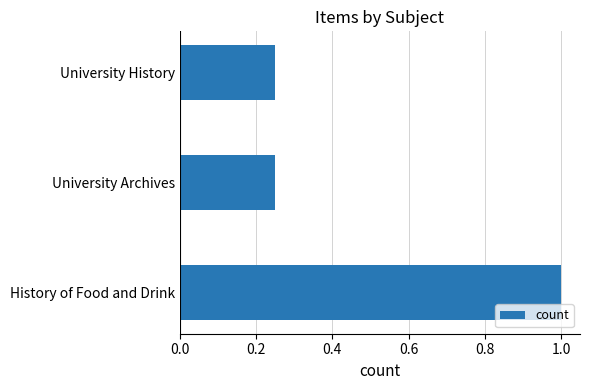

What is the sum of all values?

1.5